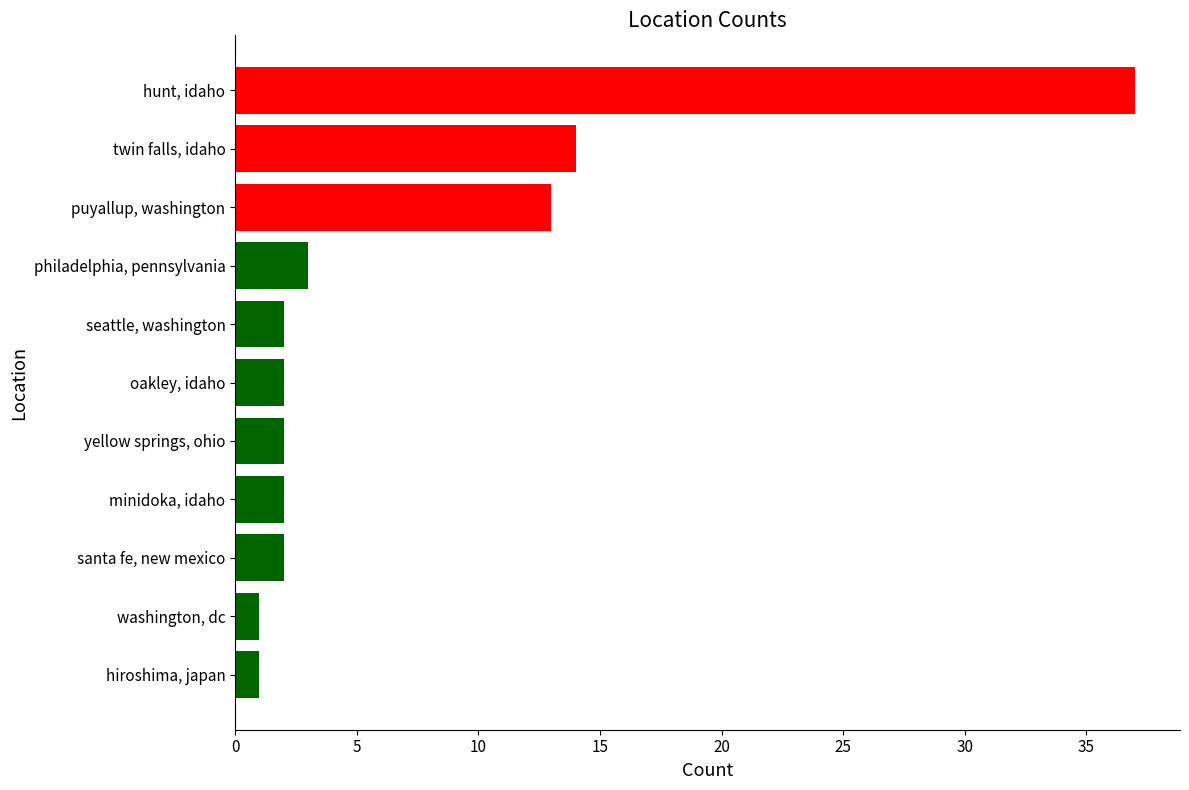

Is it true that the value at hunt, idaho is 57?

False